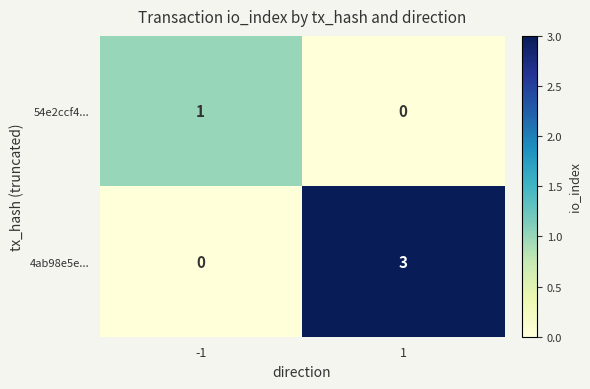

Rank the series at 1 from highest to lowest value.

4ab98e5e..., 54e2ccf4...